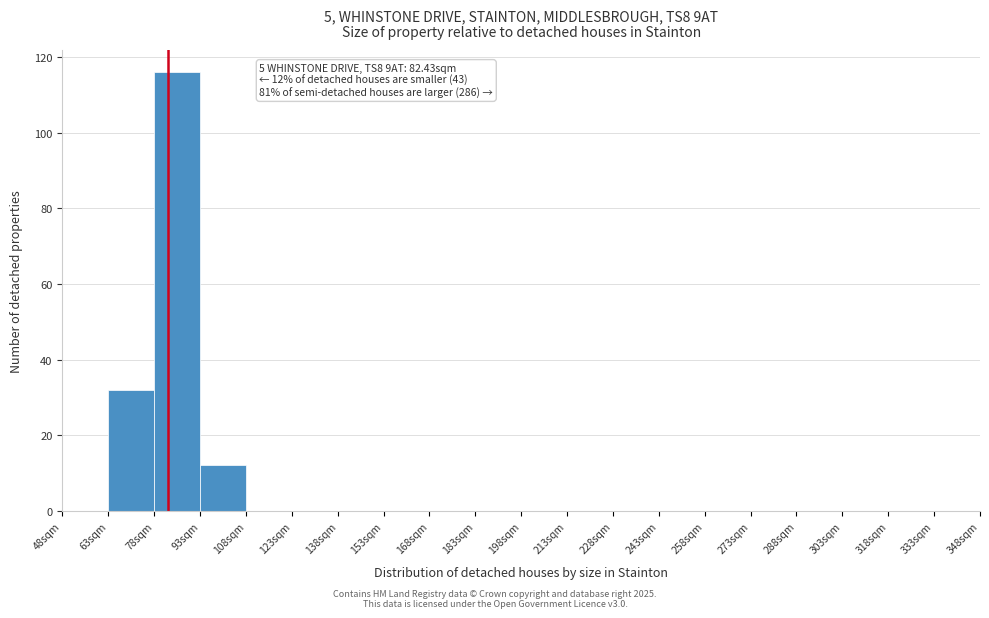

Which range on the x-axis has the tallest bar?

78 to 93